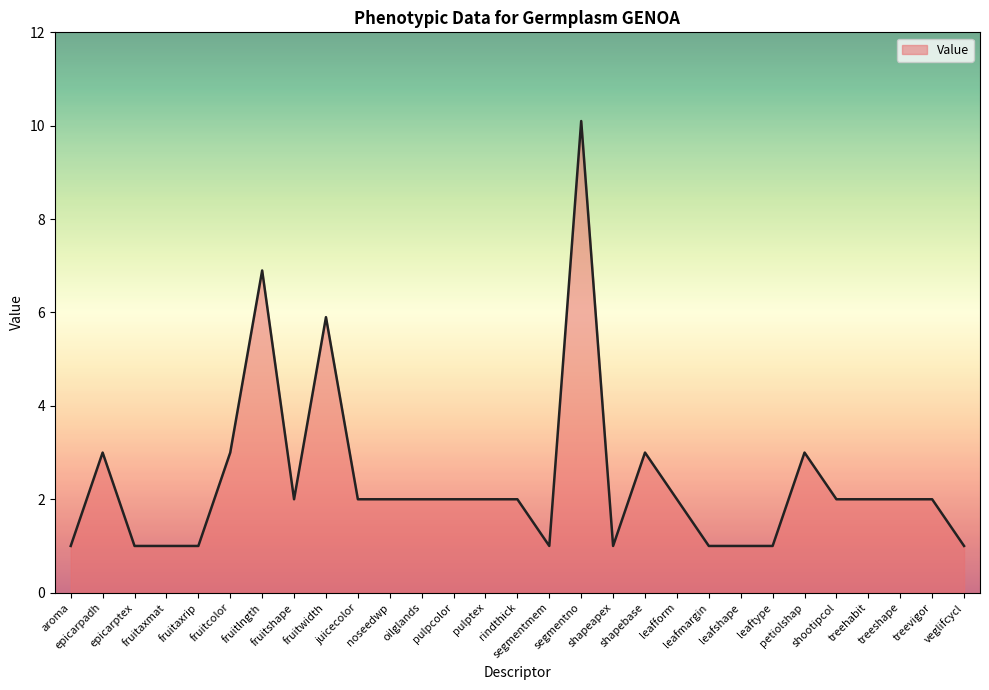

What position from the right is segmentno?

13